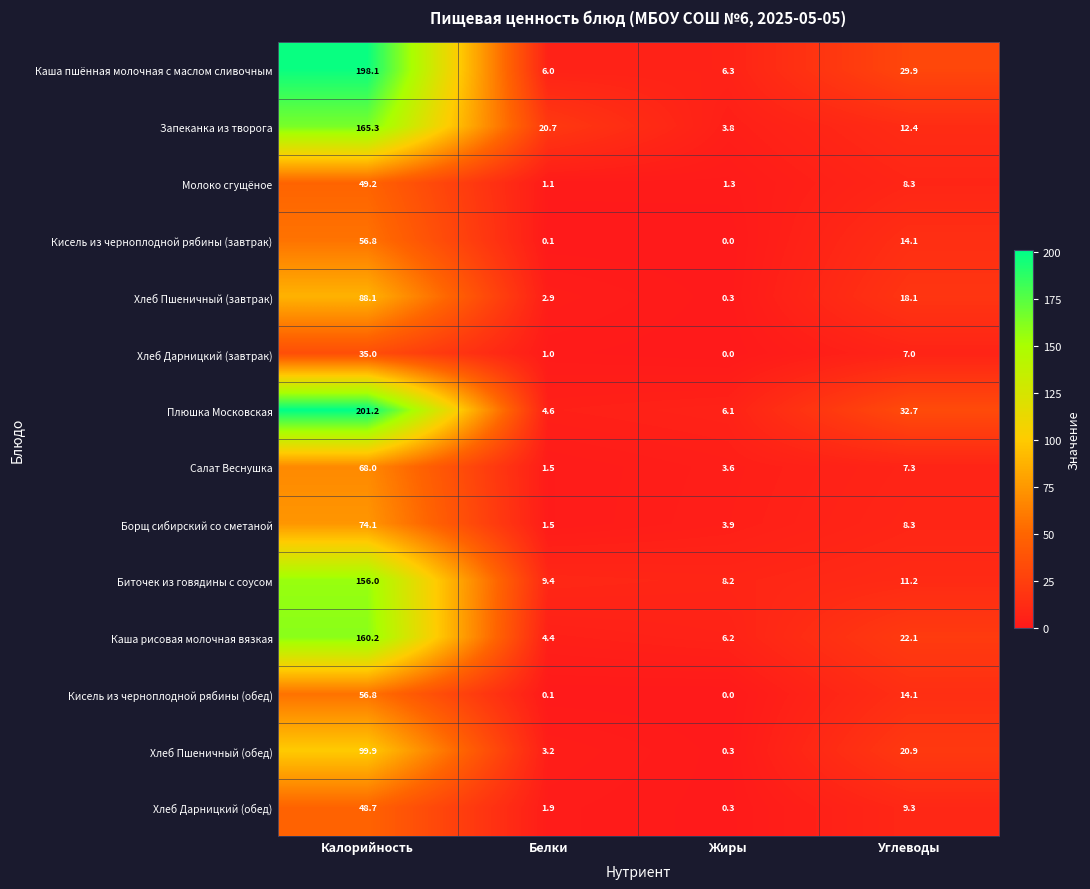

At which label does Хлеб Пшеничный (завтрак) first exceed 18?

Калорийность